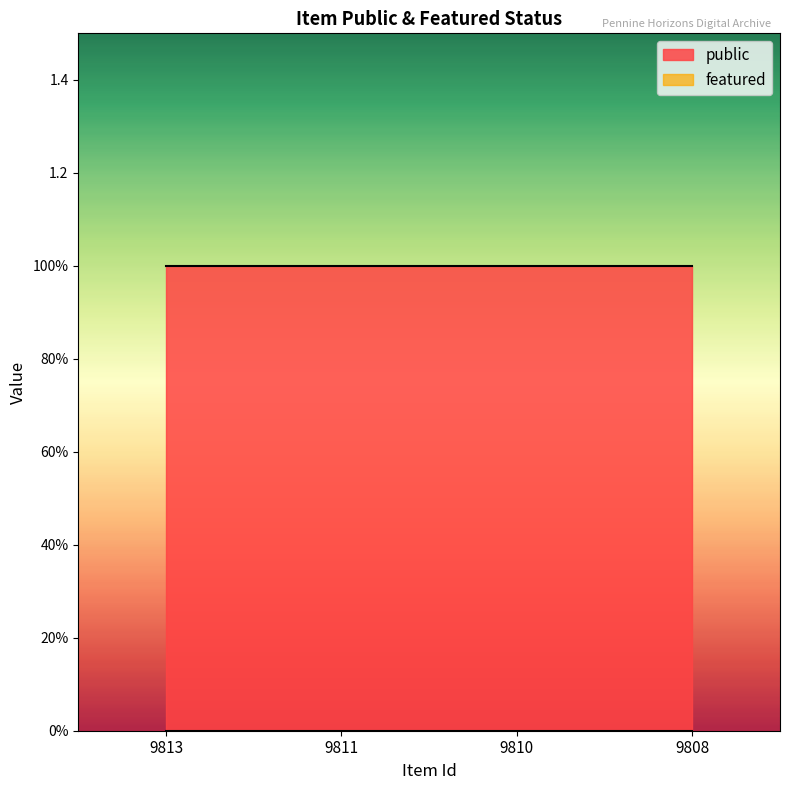

List the series in order of their peak value, highest first.

public, featured